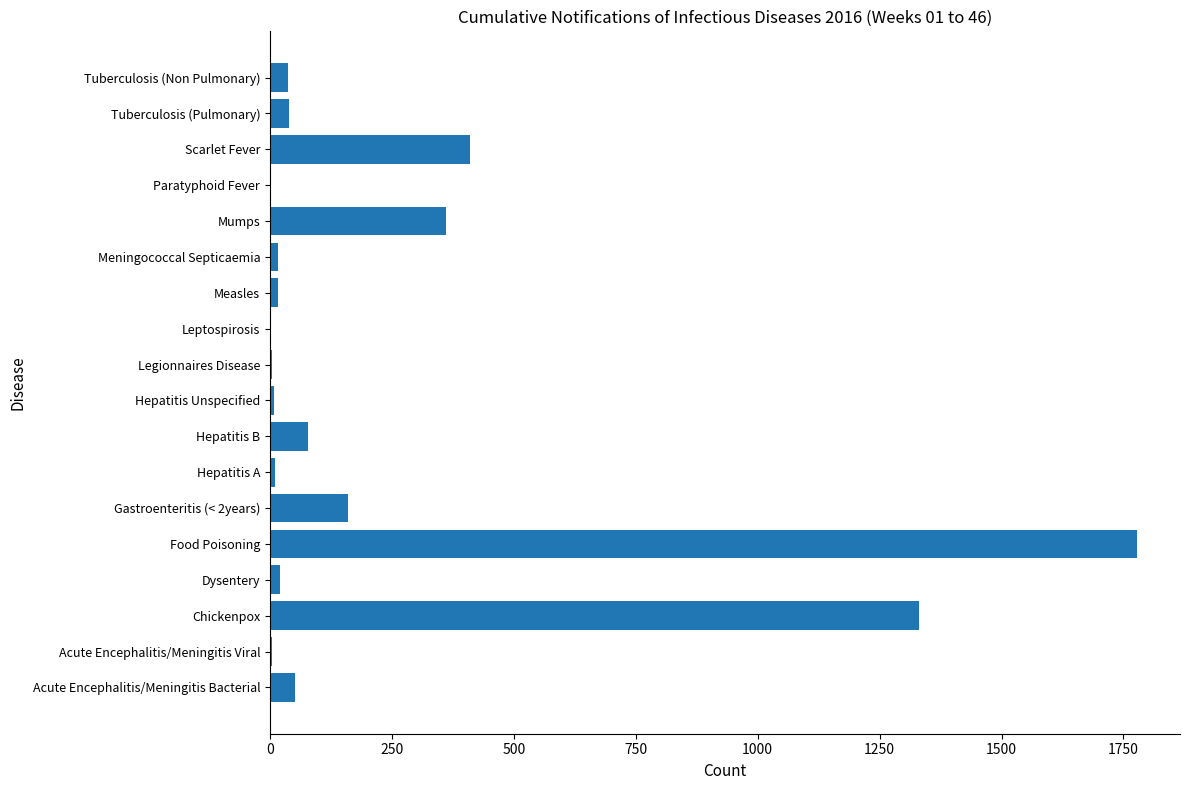

What is the average value?

241